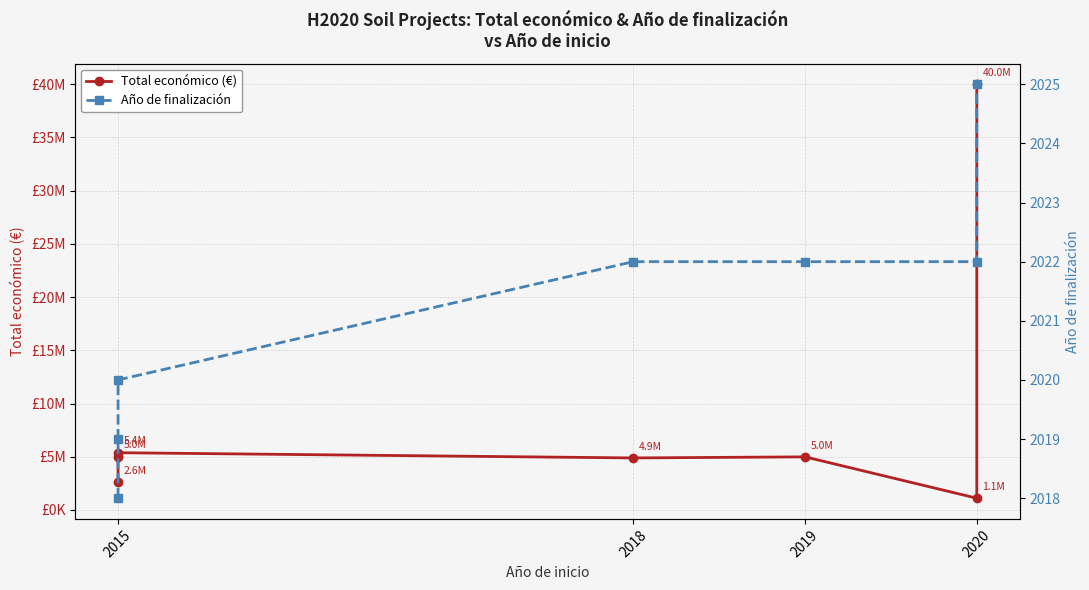

True or false: Año de finalización and Total económico (€) cross at least once.

False